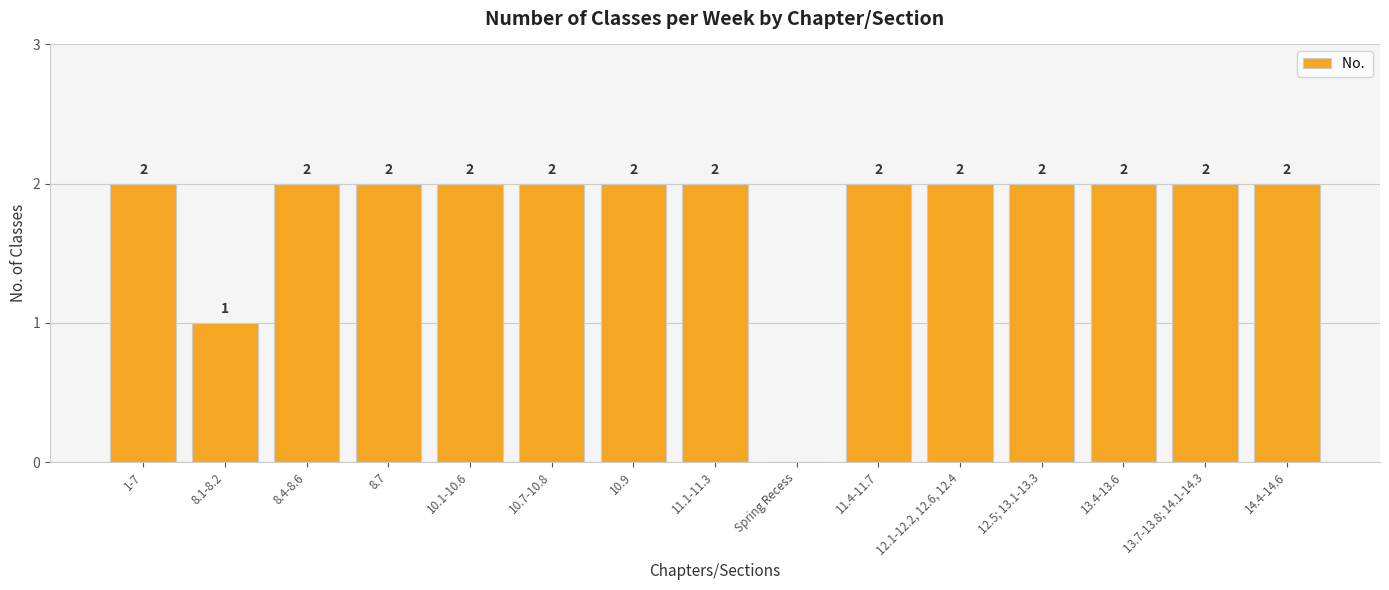

Where is the data nearest to the value 1?

8.1-8.2